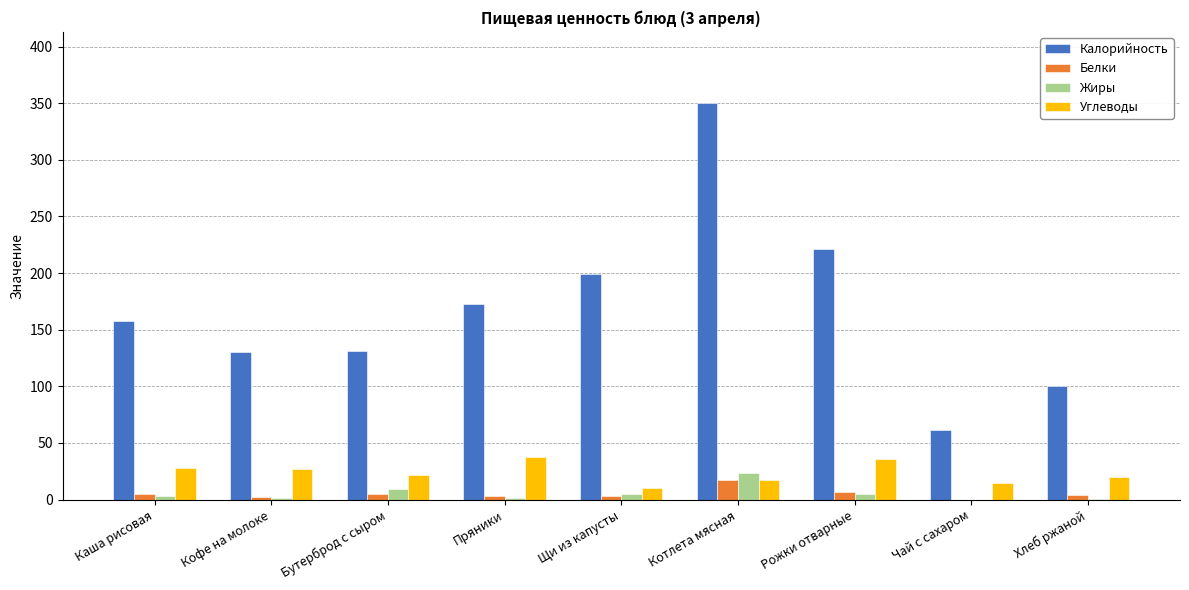

Which series has the largest total across all categories?

Калорийность